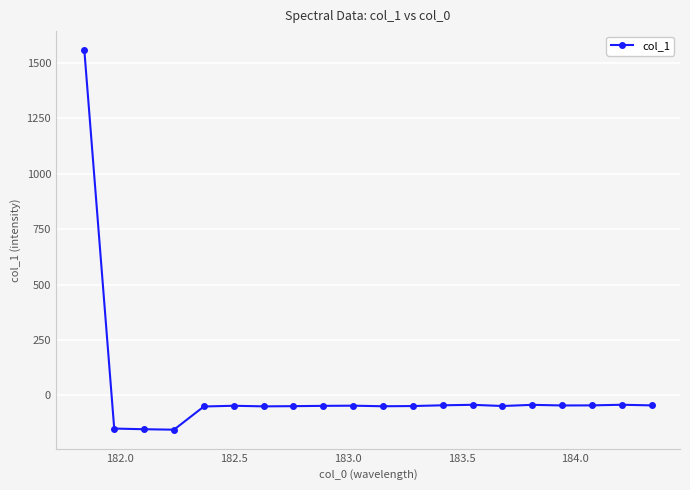

What is the sum of all values?

366.8